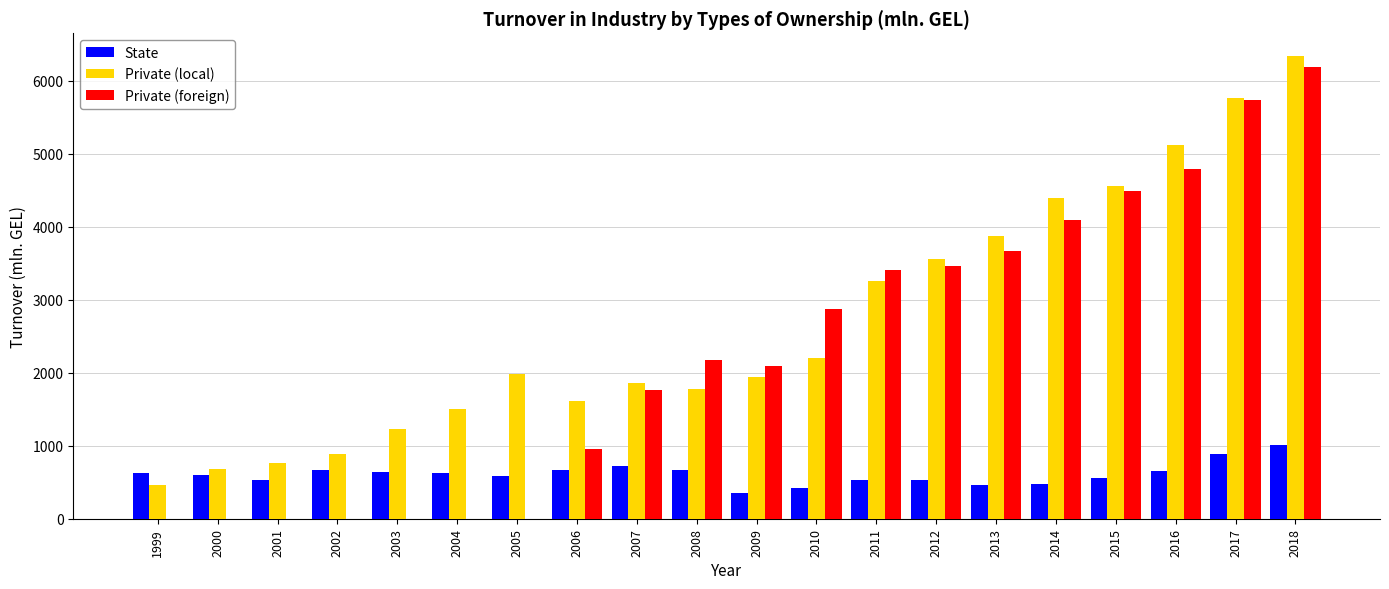

The value of Private (foreign) at 2007 is 1761.5. True or false?

True